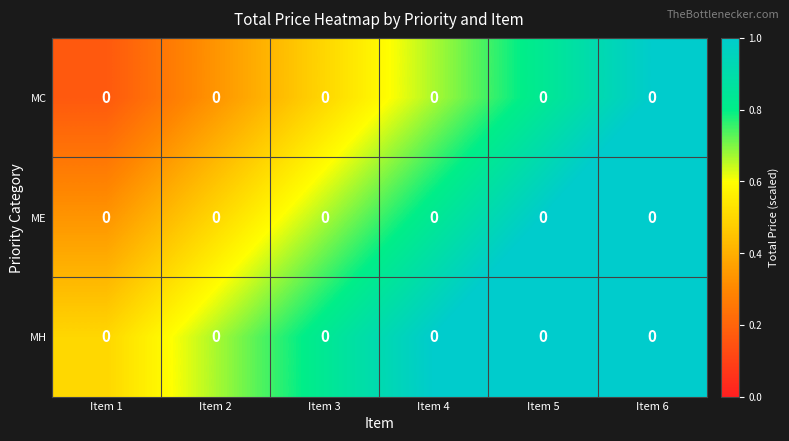

At which label does MH reach its peak?

Item 6